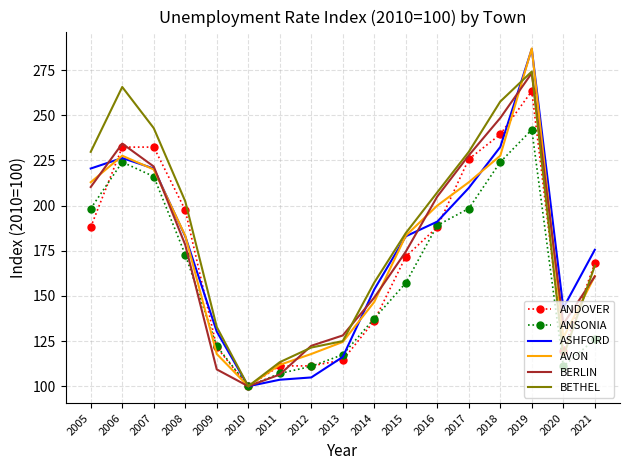

At which label does BETHEL reach its minimum?

2010